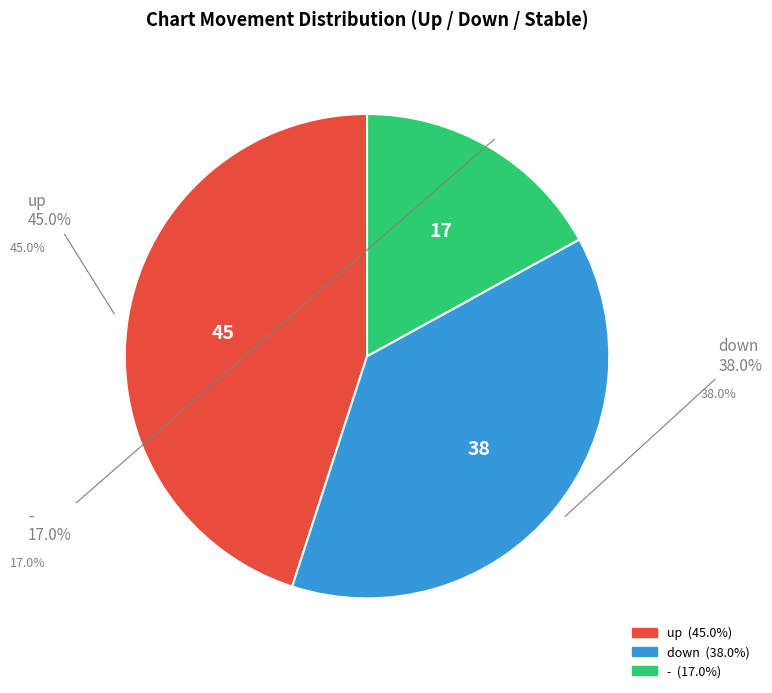

Which category has the biggest portion of the pie?

up